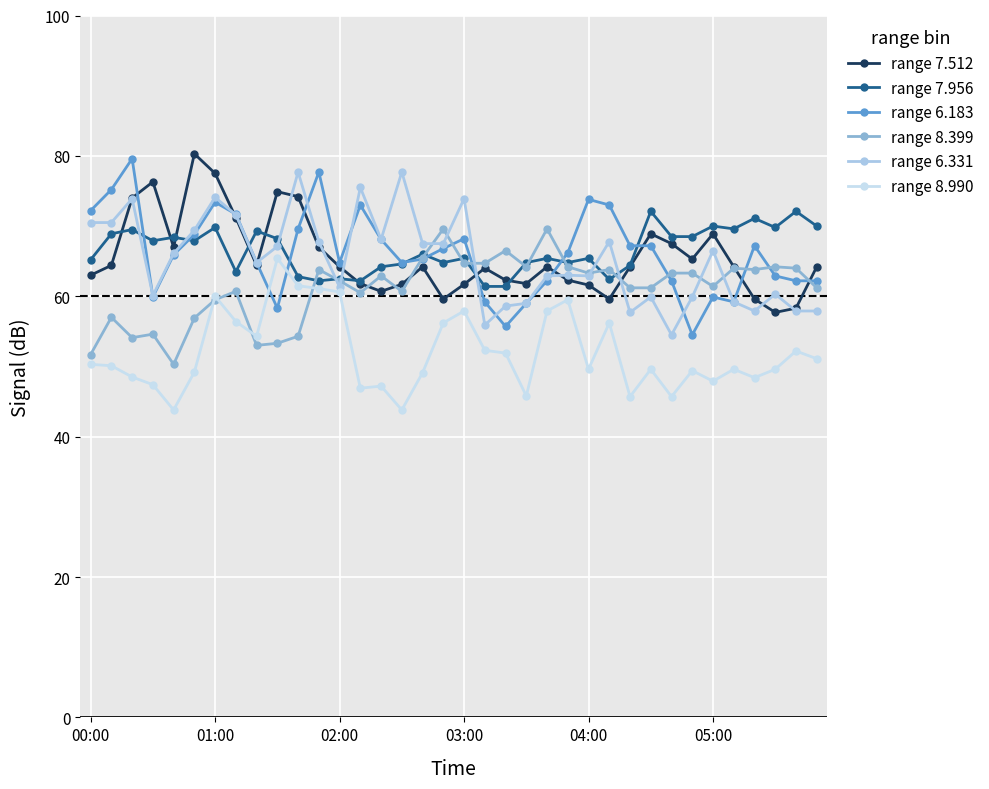

How many times do range 6.183 and range 8.990 cross each other?

2